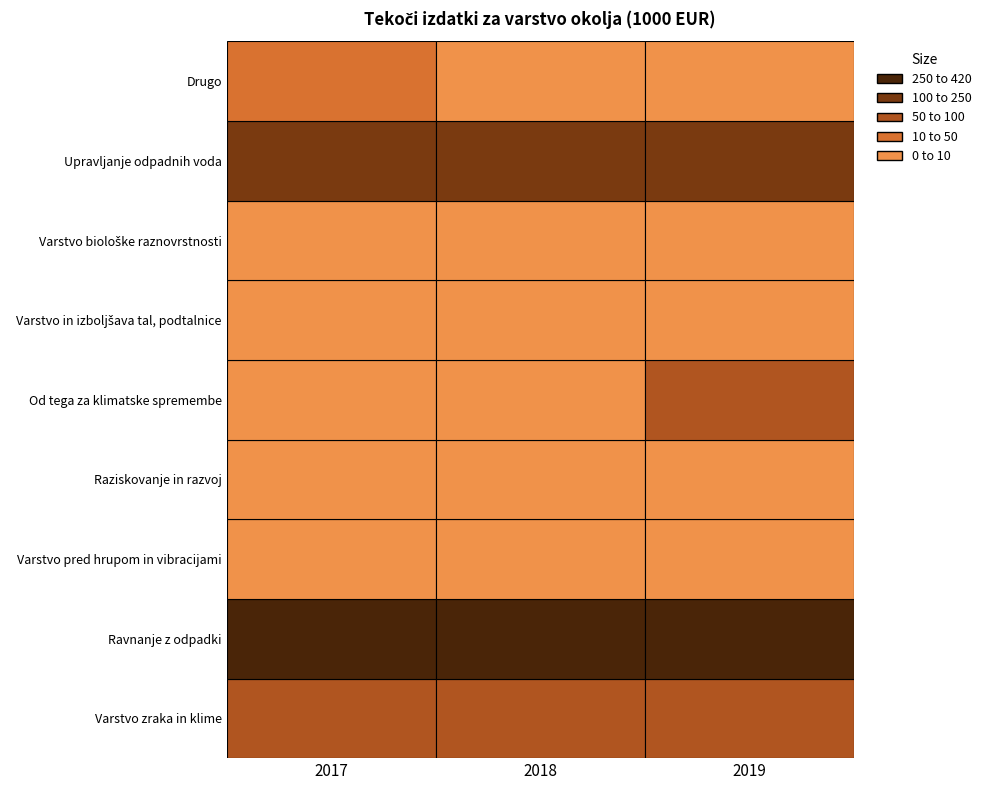

The Varstvo pred hrupom in vibracijami series shows 2 at Varstvo zraka in klime. True or false?

False